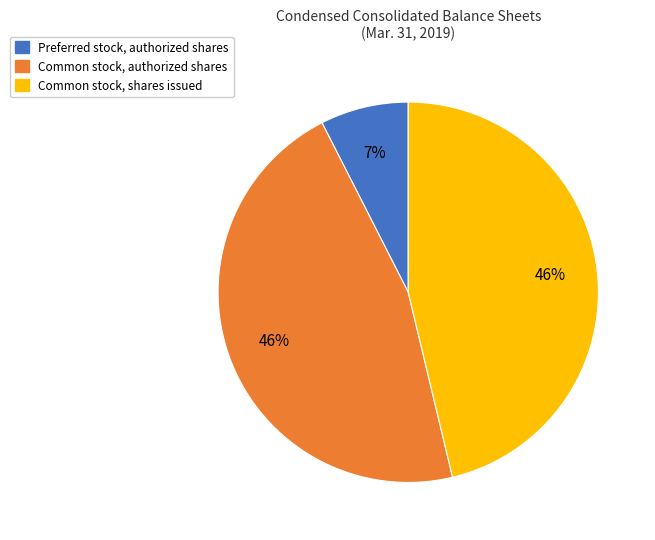

What is the ratio of the value at Common stock, authorized shares to the value at Common stock, shares issued?

1.0